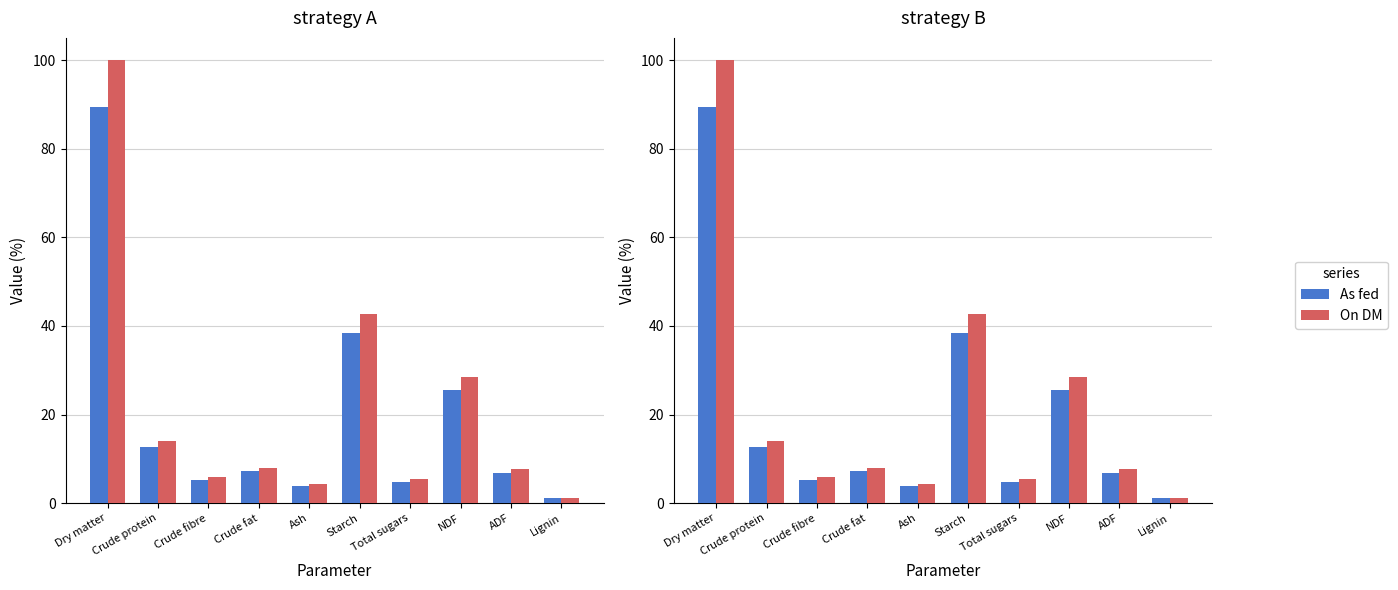

What are all the series names shown in the legend?

As fed, On DM